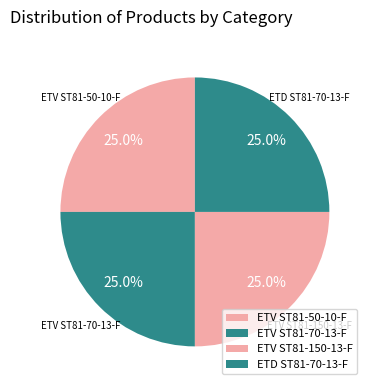

To the nearest percent, what portion does ETV ST81-70-13-F represent?

25%